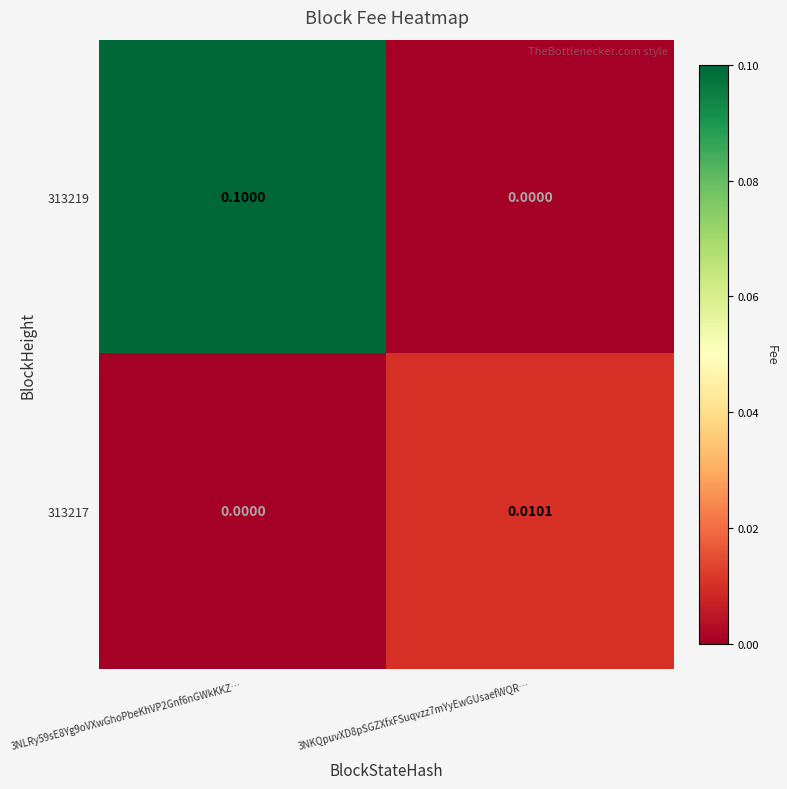

Is the value of 313217 at 3NLRy59sE8Yg9oVXwGhoPbeKhVP2Gnf6nGWkKKZ… greater than the value of 313219 at 3NLRy59sE8Yg9oVXwGhoPbeKhVP2Gnf6nGWkKKZ…?

No